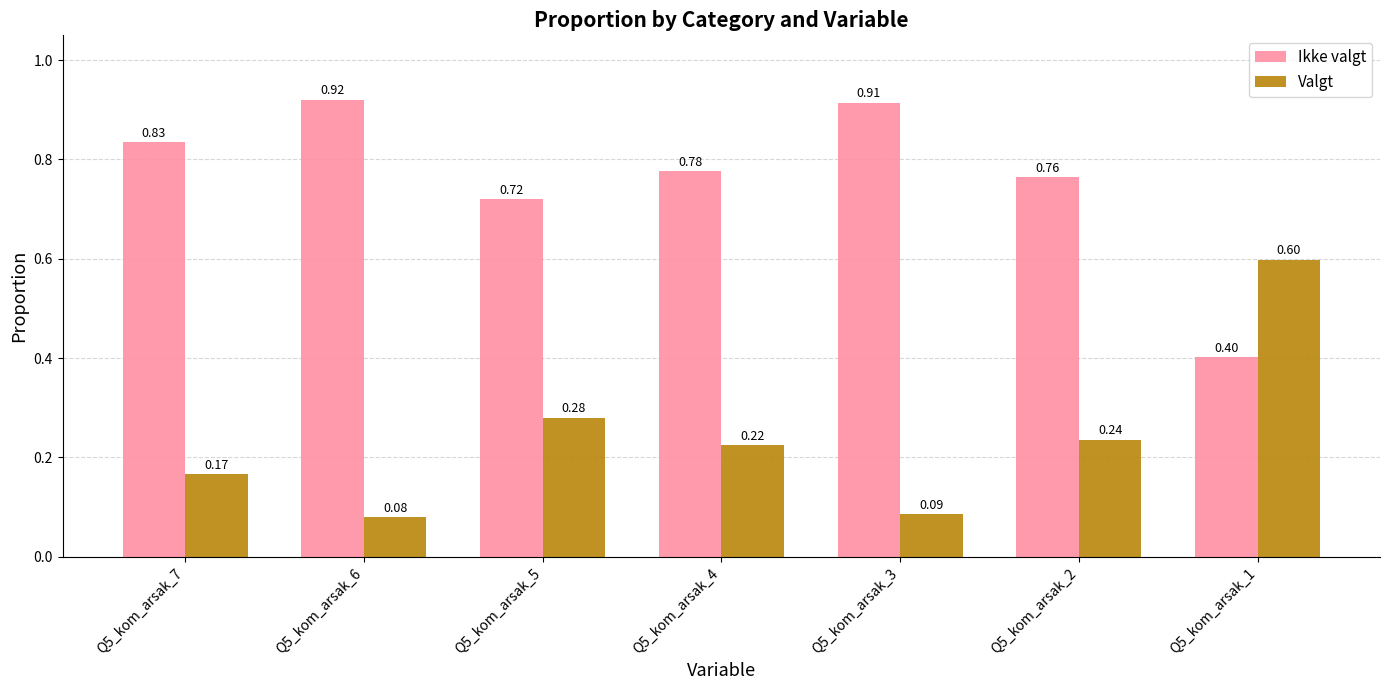

What is the difference between the maximum and second lowest values in the Valgt series?

0.5